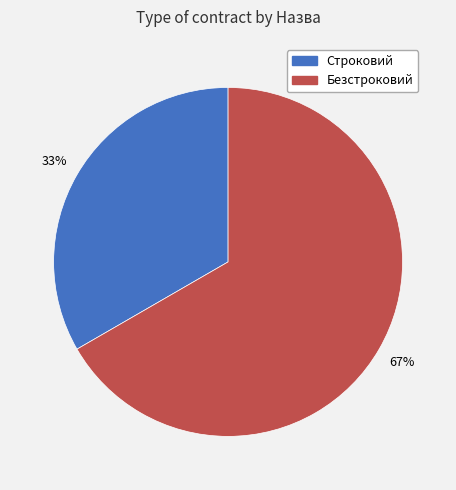

Which category accounts for the majority?

Безстроковий